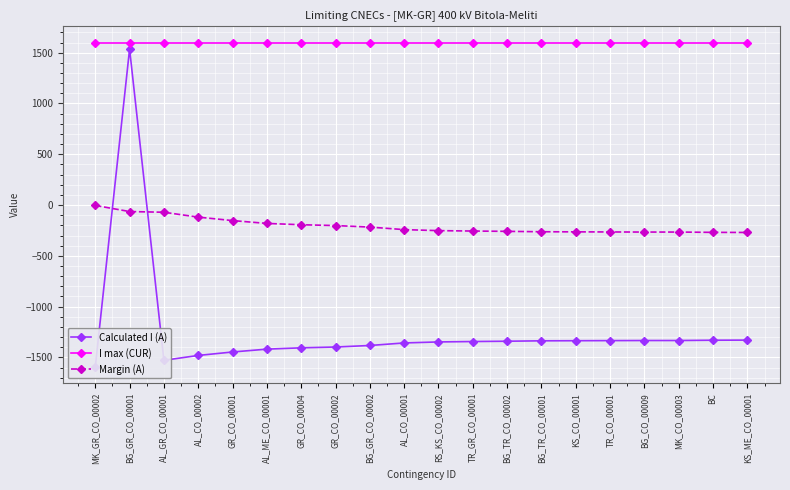

What is the average value of the Calculated I (A) series?

-1243